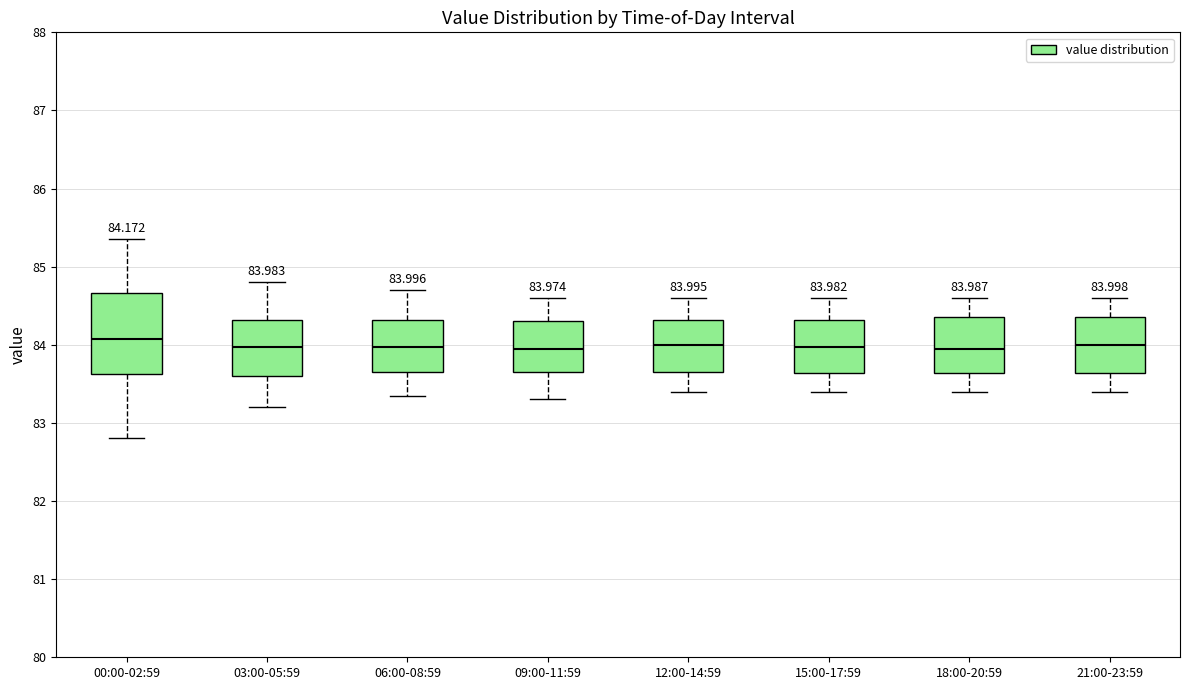

Which box is the tallest, from its lower edge to its upper edge?

00:00-02:59